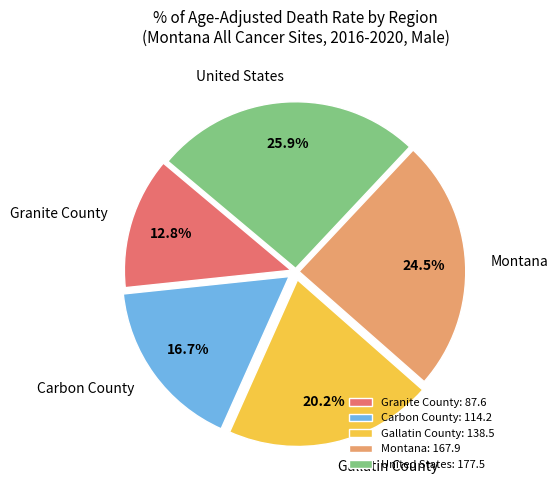

To the nearest percent, what is the difference between the largest and smallest slice percentages?

13%